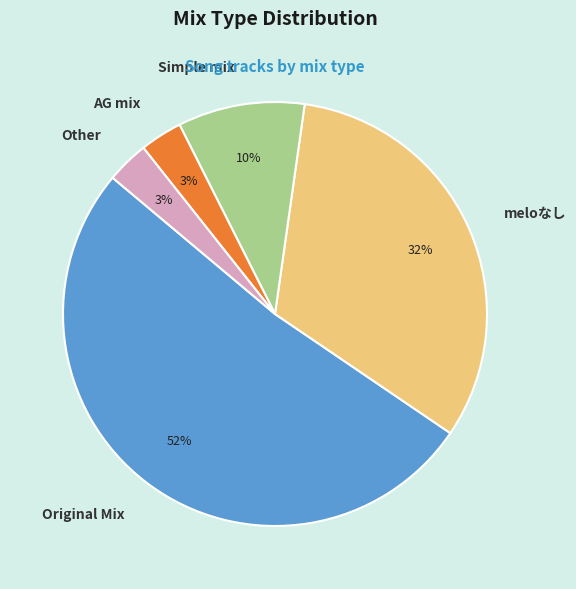

Is there any slice that represents more than half of the pie?

Yes